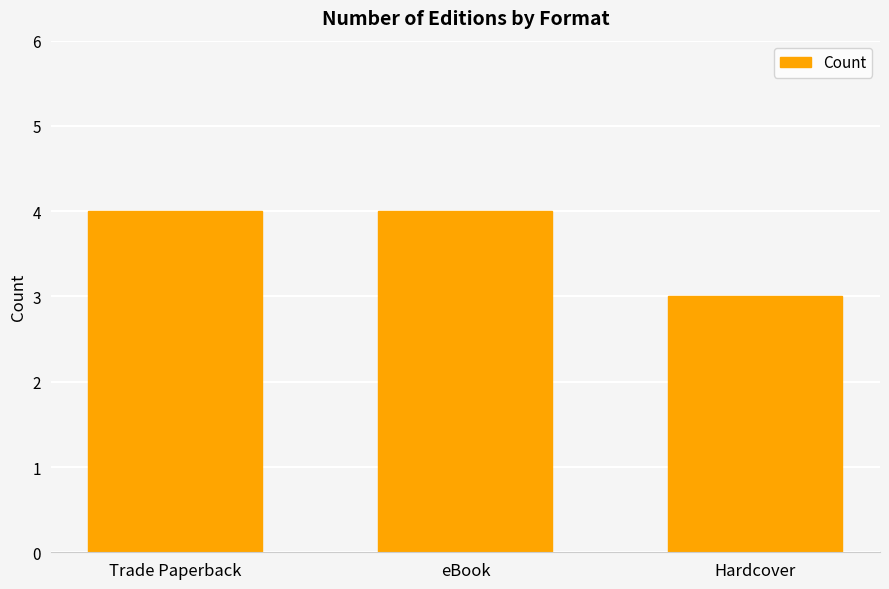

What is the sum of the values at eBook and Hardcover?

7